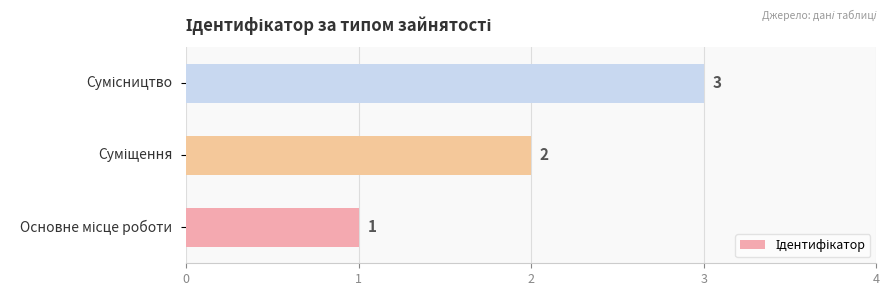

What is the sum of all values?

6